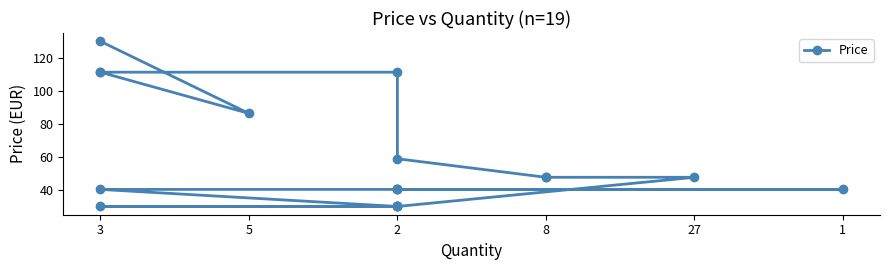

What is the label of the 5th point from the left?

2